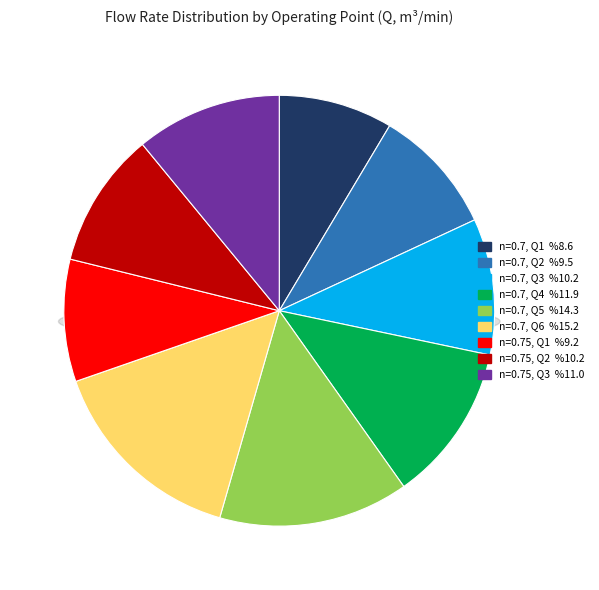

Count the number of slices in the pie.

9